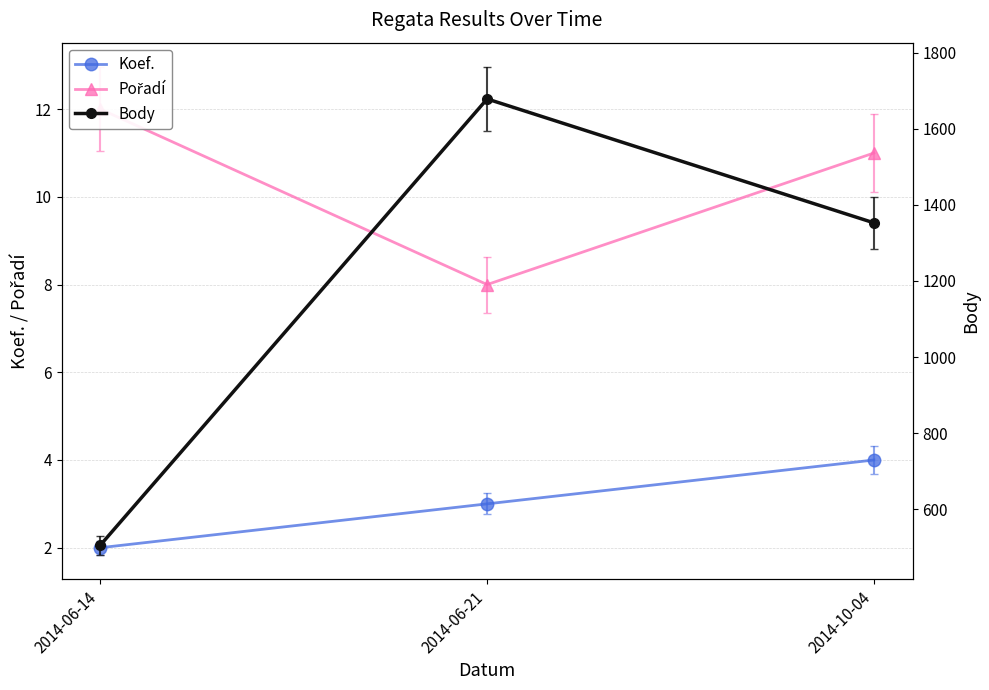

Which category has the highest value across all series?

2014-06-21